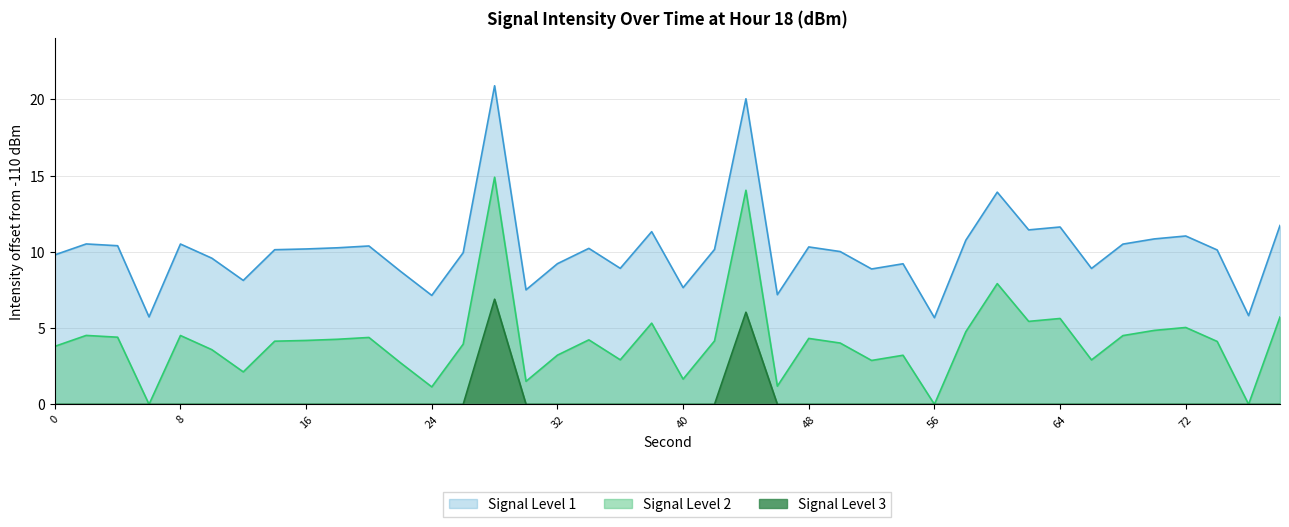

At which category does the data reach its first local peak?

1